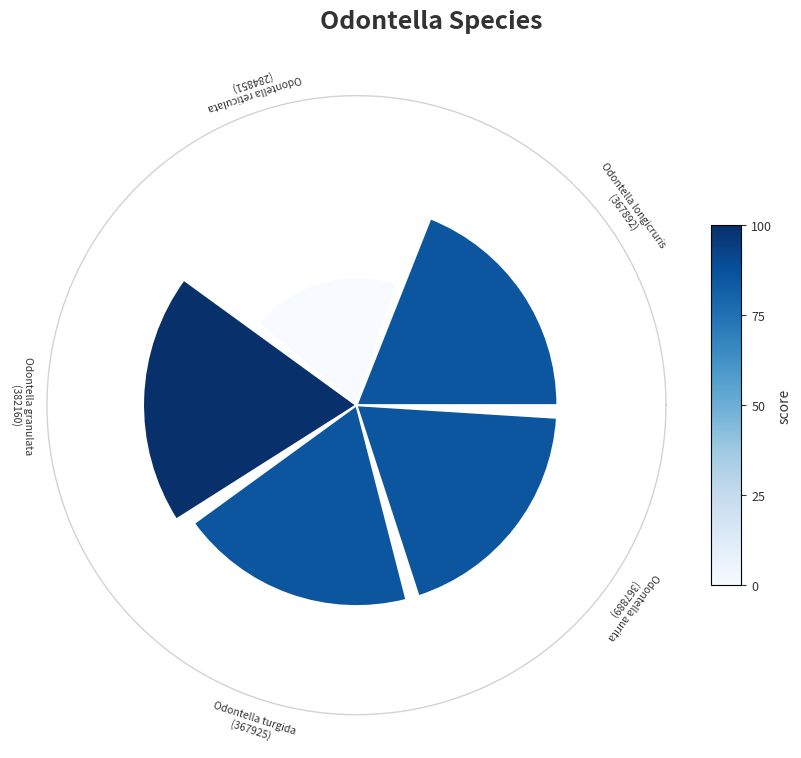

Is it true that 3 is 21% of the pie?

True